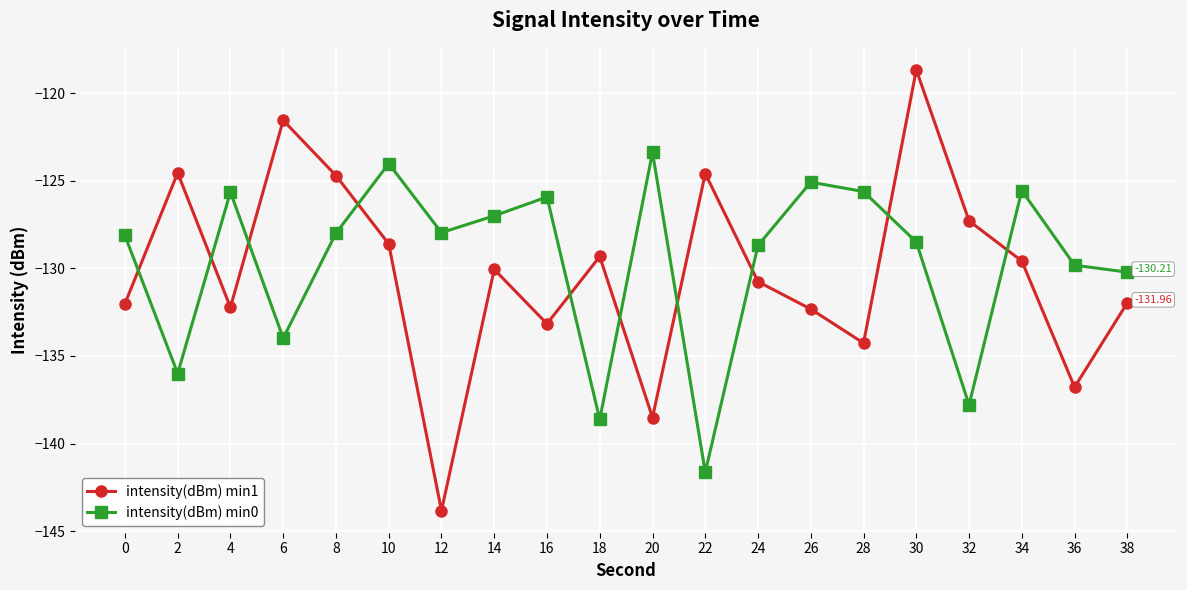

What is the sum of all intensity(dBm) min0 values?

-2591.5